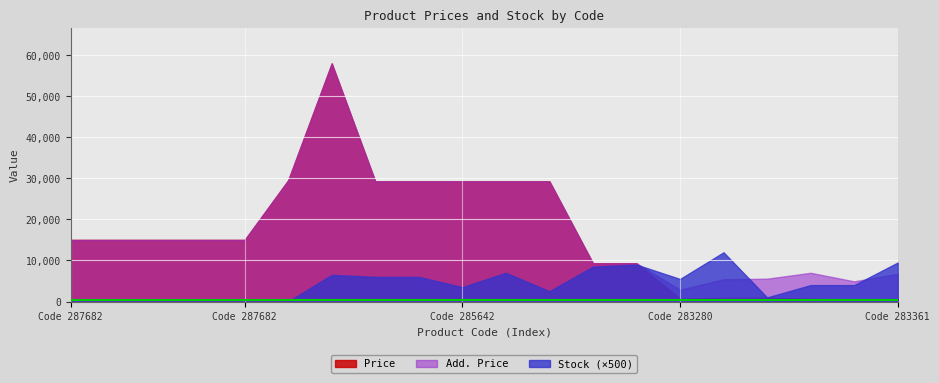

Where is the first local maximum for Stock?

285662232